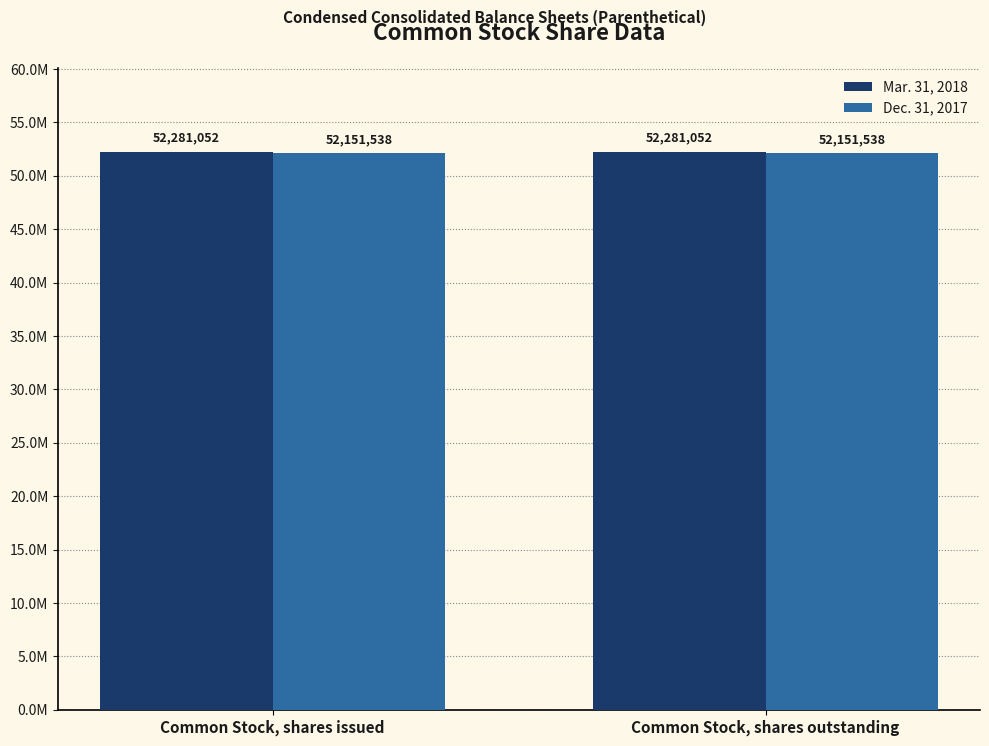

The Dec. 31, 2017 series shows 52151538 at Common Stock, shares issued. True or false?

True